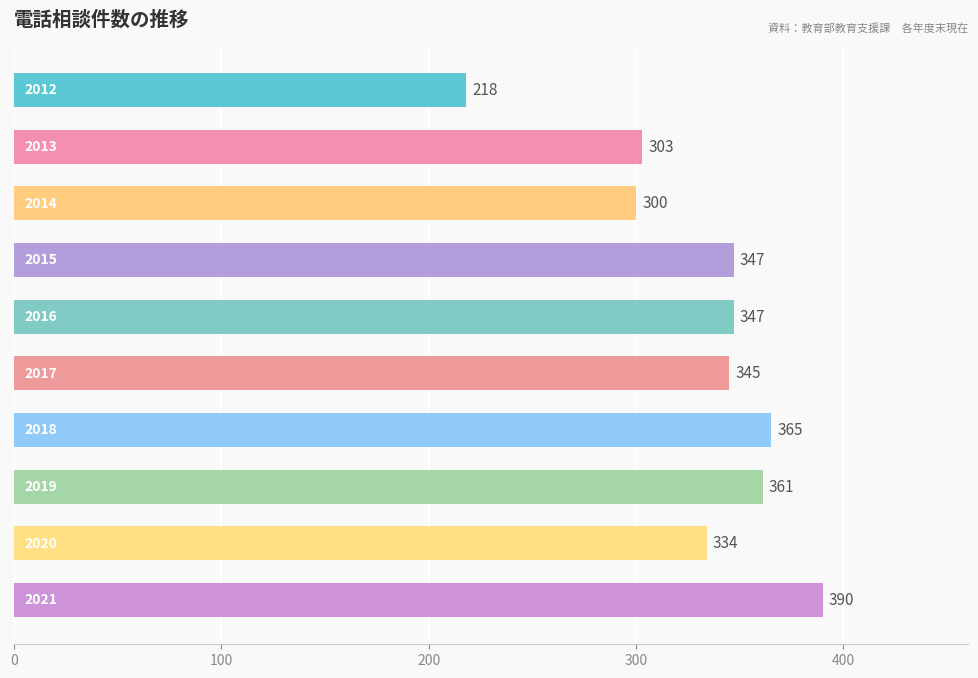

What is the minimum value shown in the chart?

218